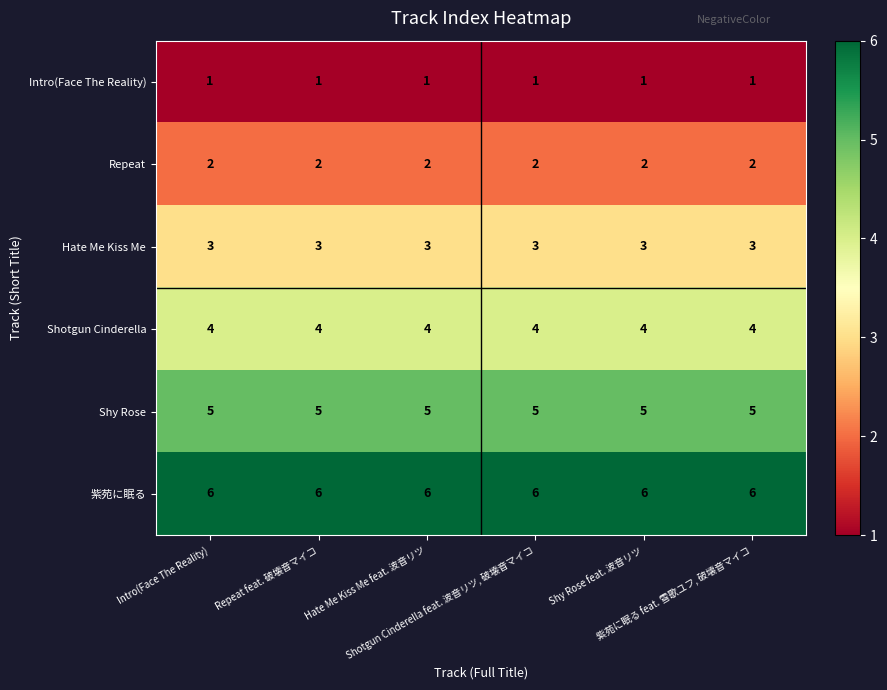

What is the sum of all Repeat values?

12